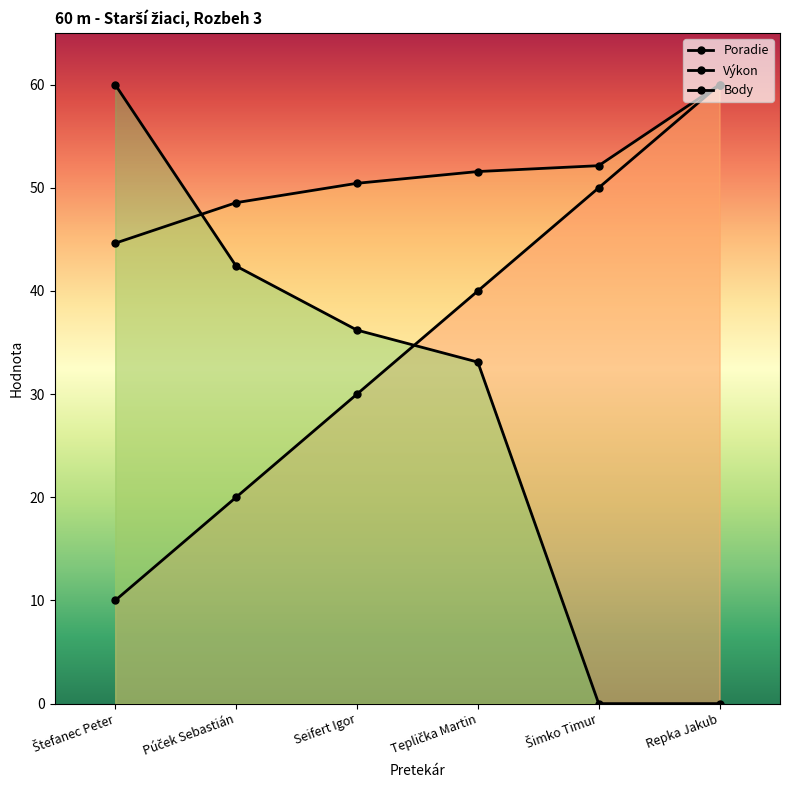

At which category does the chart reach its peak across all series?

Repka Jakub